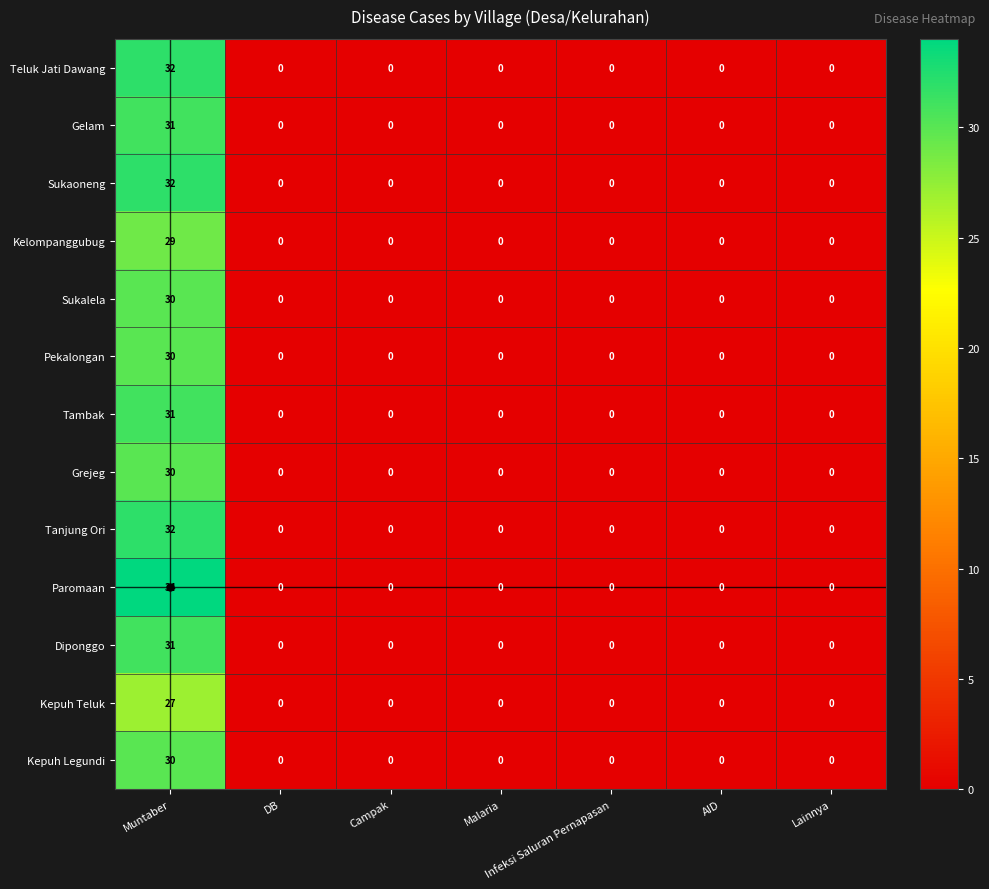

What is the sum of all Teluk Jati Dawang values?

32